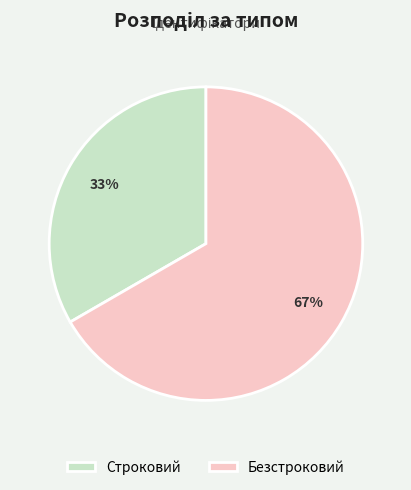

Is there any slice that represents more than half of the pie?

Yes